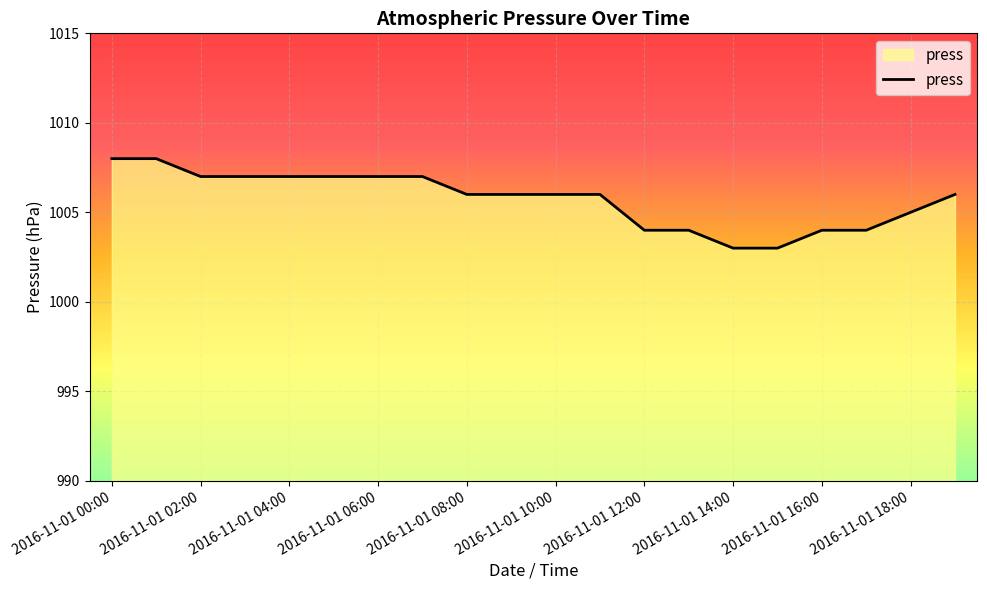

What is the difference between the maximum and minimum values?

5